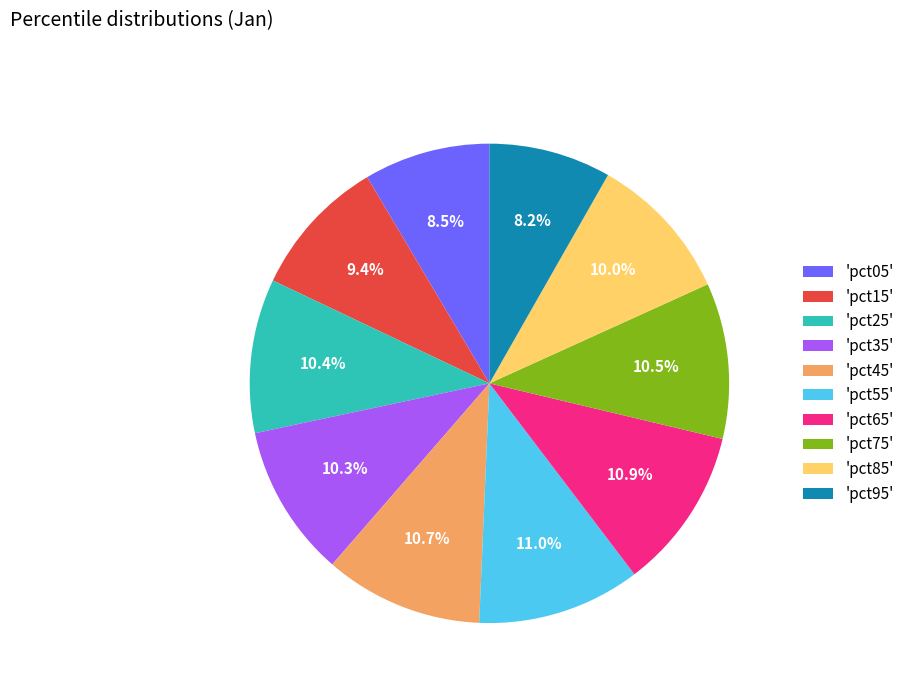

Count the number of slices in the pie.

10